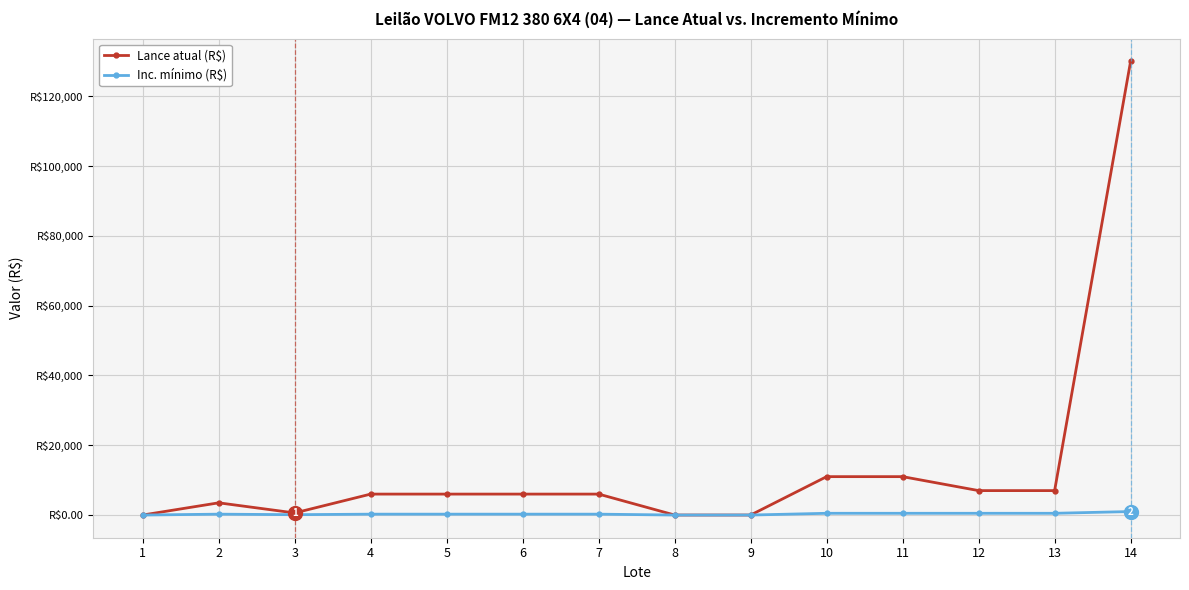

True or false: Lance atual (R$) has a value of 919.5 at 3.

False